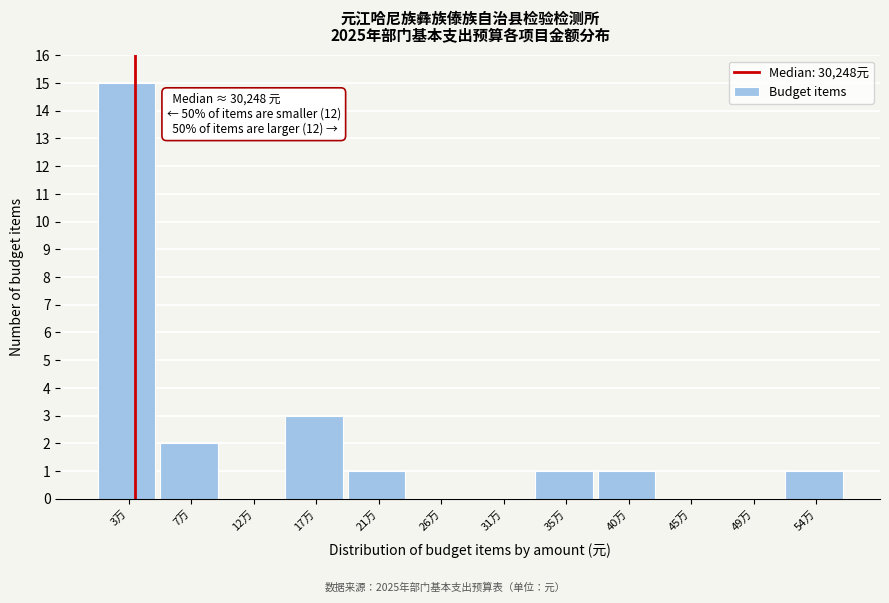

Reading left to right, extract all data points from this chart.

3万=15	7万=2	12万=0	17万=3	21万=1	26万=0	31万=0	35万=1	40万=1	45万=0	49万=0	54万=1